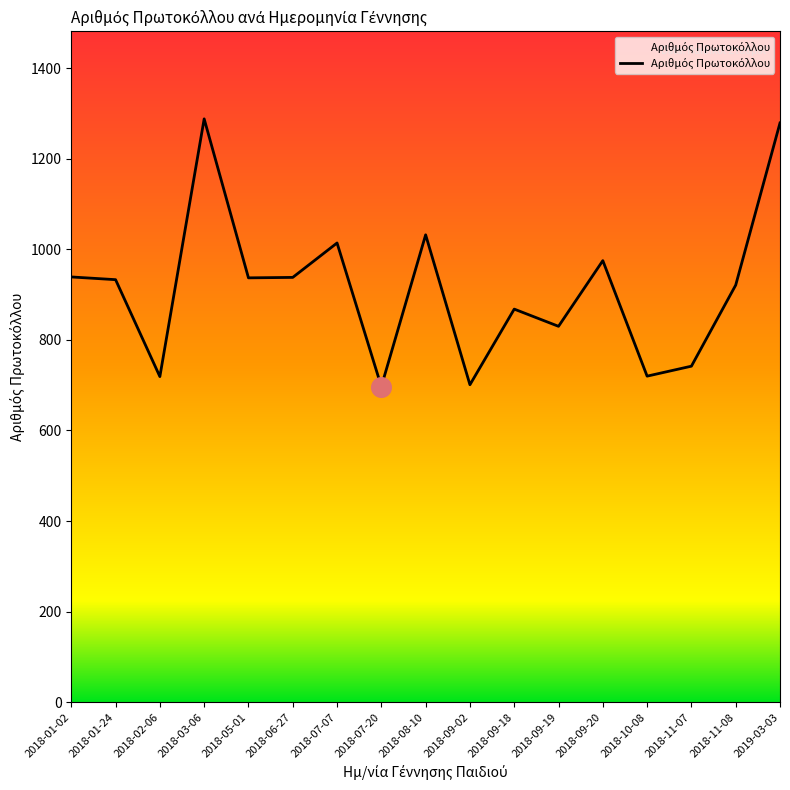

What is the ratio of the value at 2018-09-02 to the value at 2018-10-08?

1.0